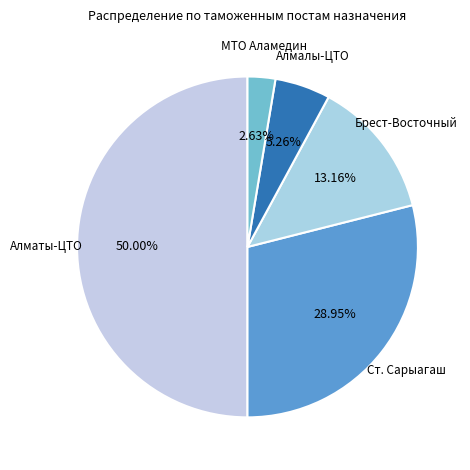

How many slices are in this pie chart?

5